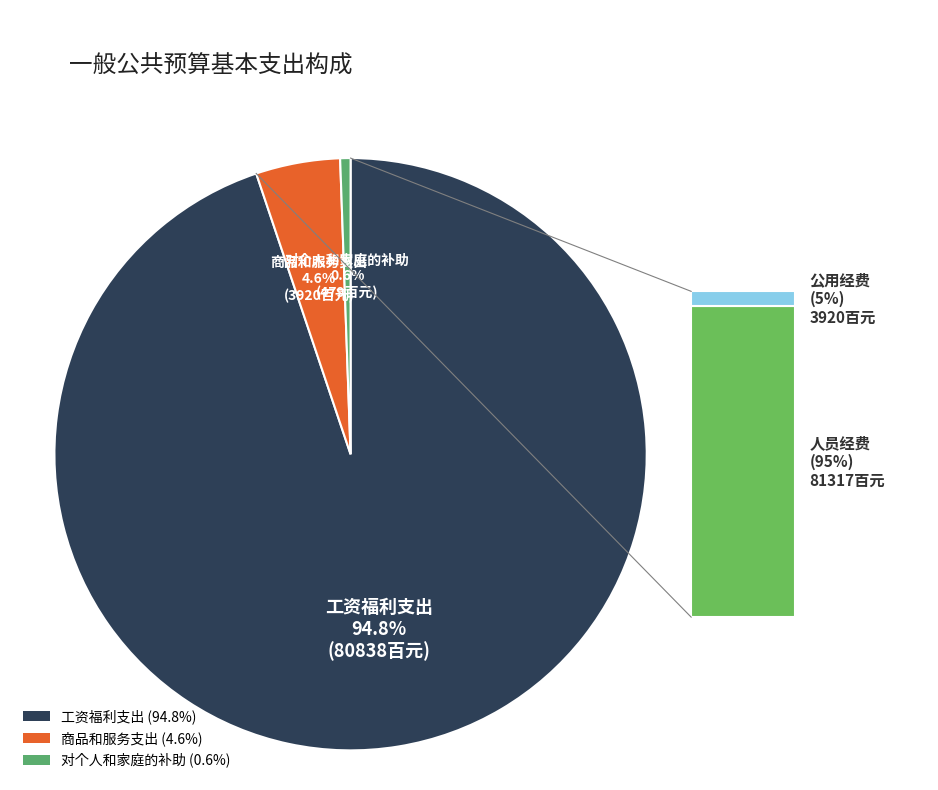

Count the number of slices in the pie.

3